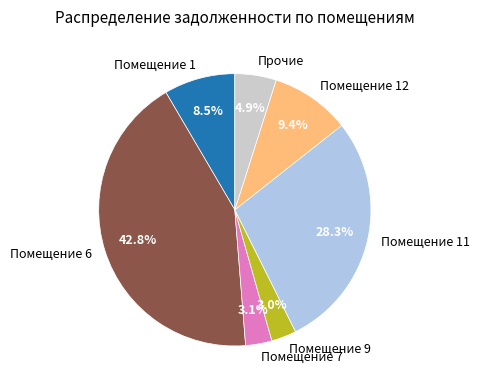

What is the ratio of the value at Помещение 12 to the value at Помещение 1?

1.1